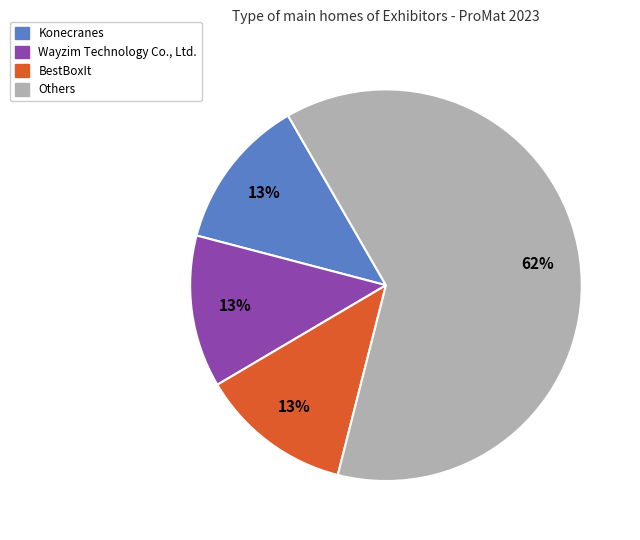

How many segments does this pie chart have?

4